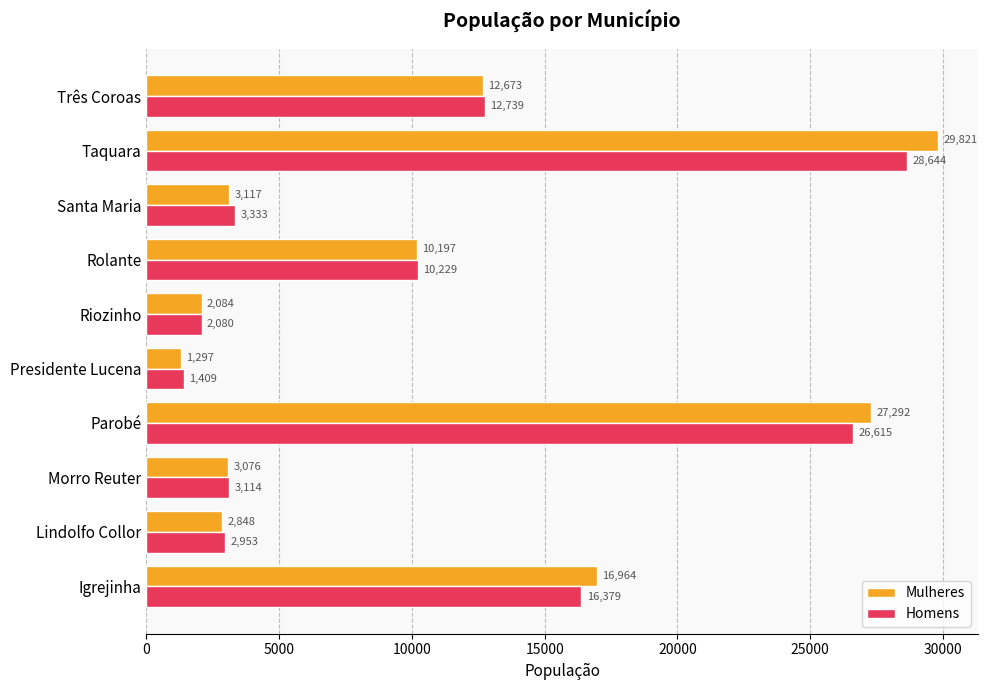

What is the difference between the Mulheres values at Rolante and Morro Reuter?

7121